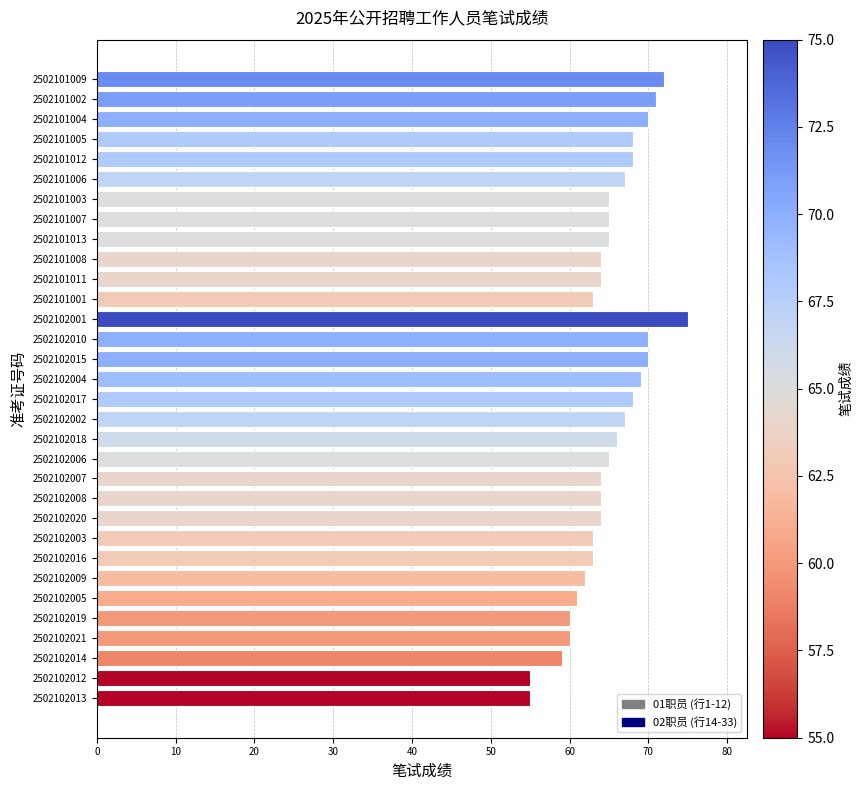

What is the difference between the second highest and second lowest values?

17